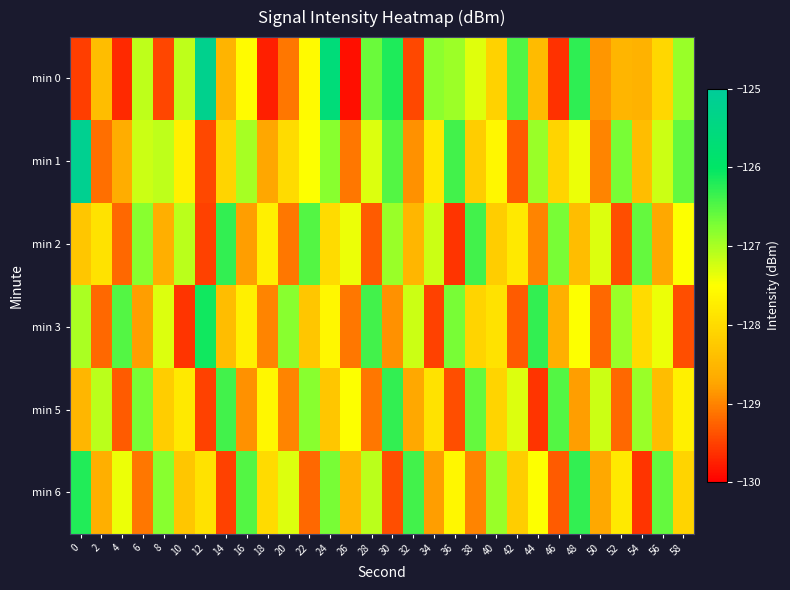

At how many categories does at least one series exceed -127?

25